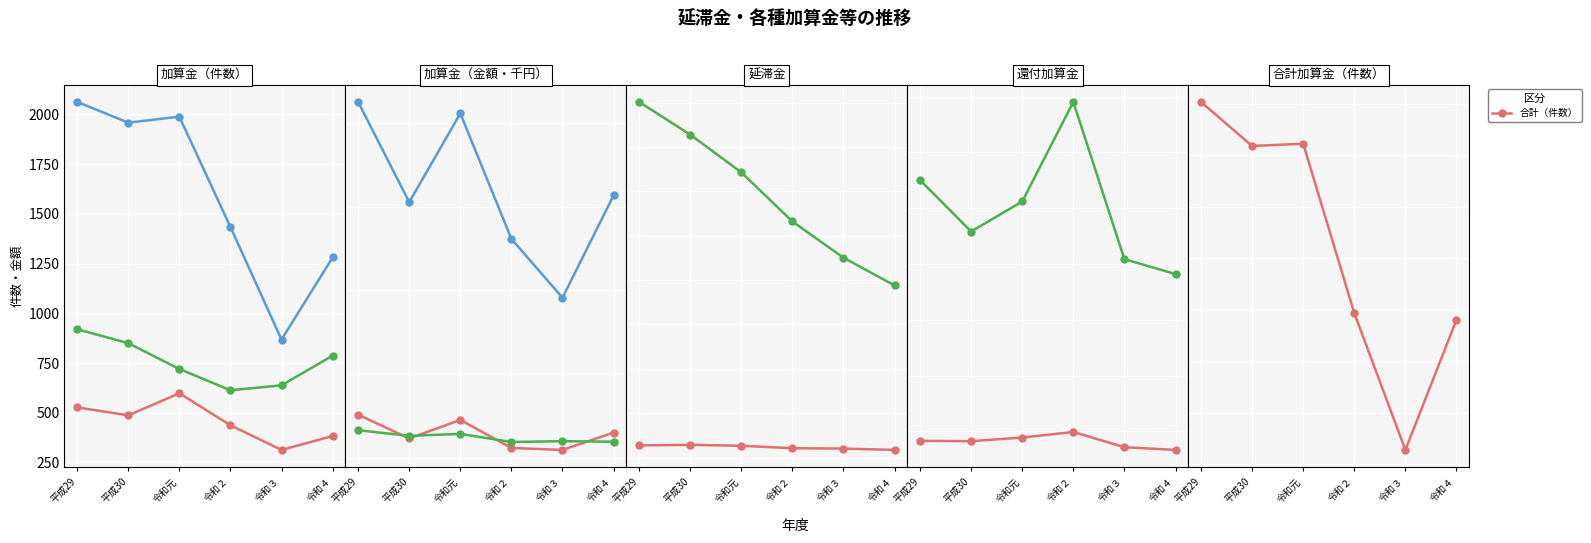

In 金額（千円）, how many points are lower than both neighbors (excluding endpoints)?

1